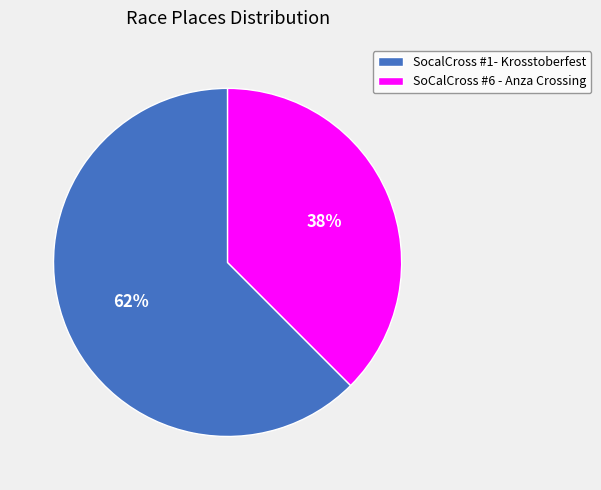

What is the smallest slice in the pie chart?

SoCalCross #6 - Anza Crossing